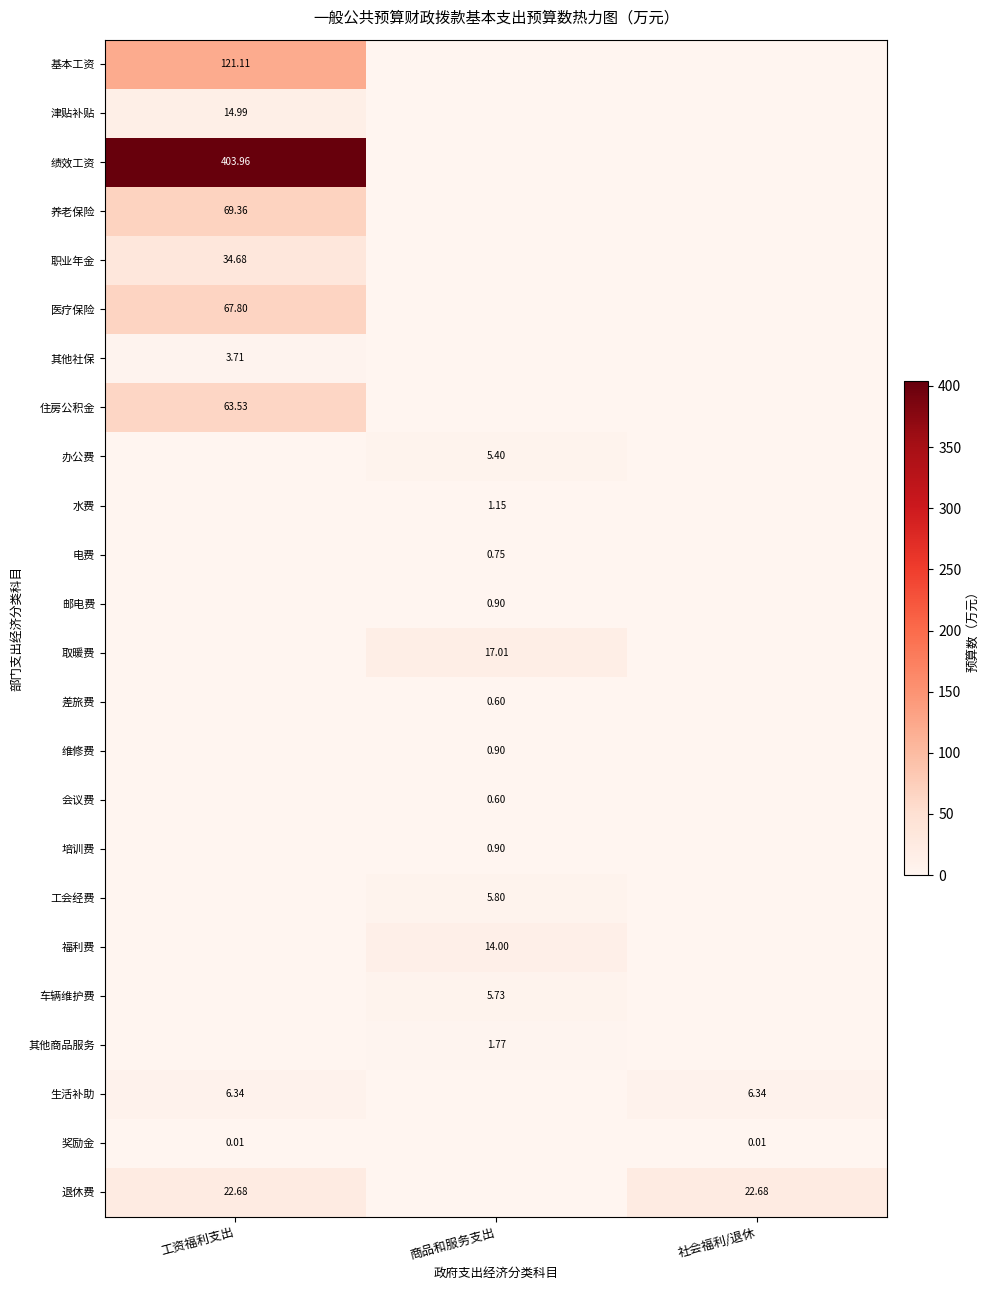

What is the difference between the maximum and minimum values in the 绩效工资 series?

404.0